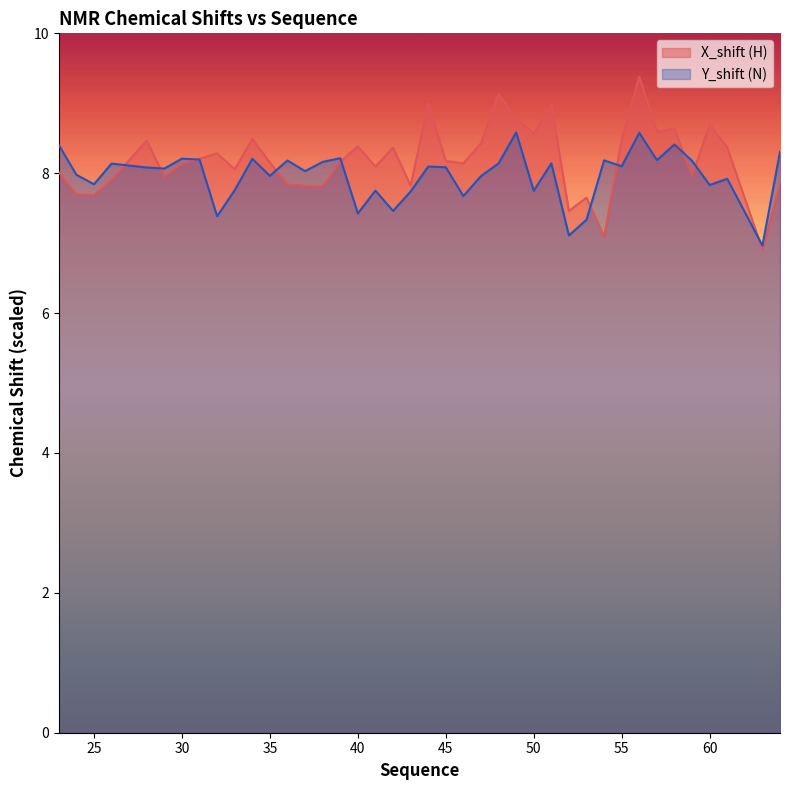

Is the value of Y_shift at 49 greater than the value of X_shift at 28?

Yes